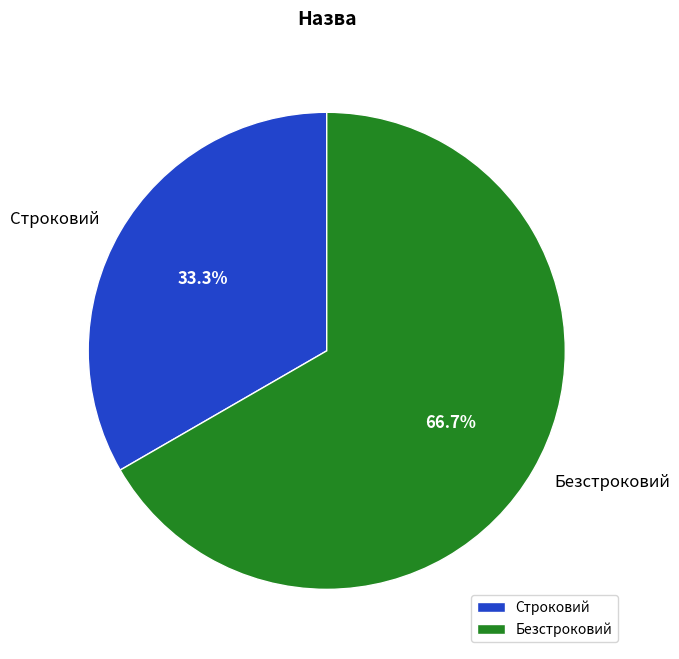

Which category has the smallest portion of the pie?

Строковий